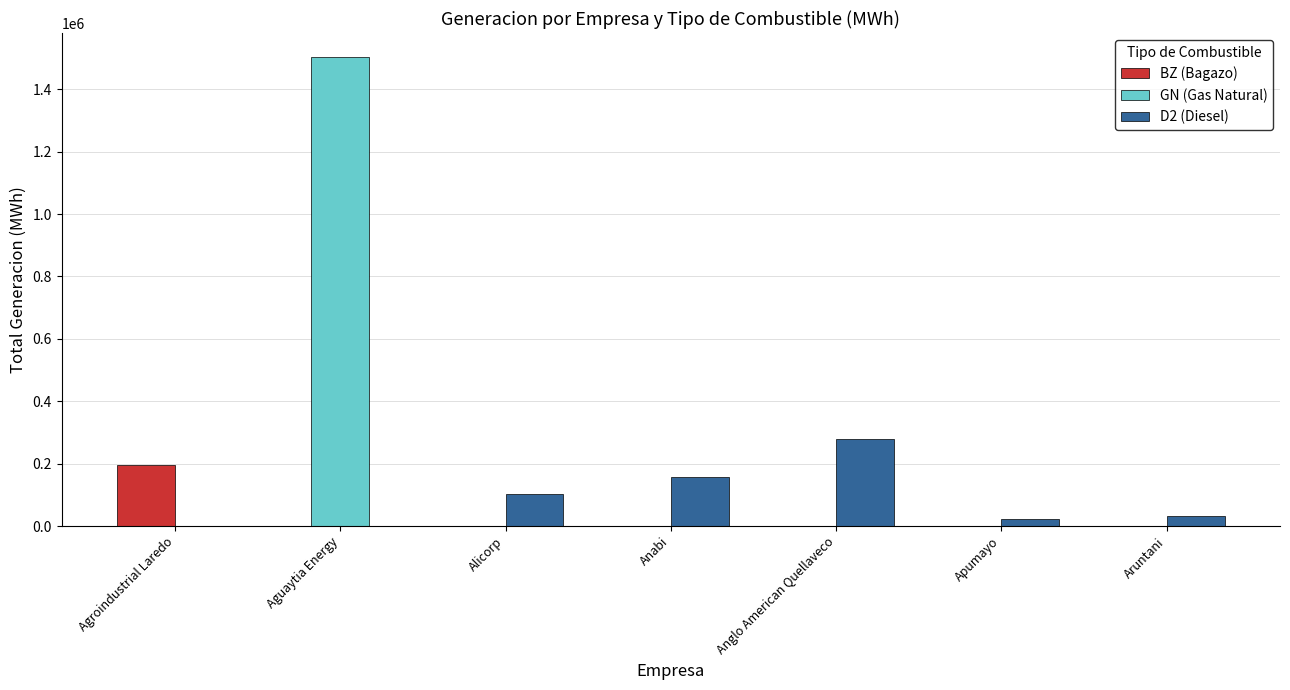

At which category is the sum across all series the highest?

Aguaytia Energy